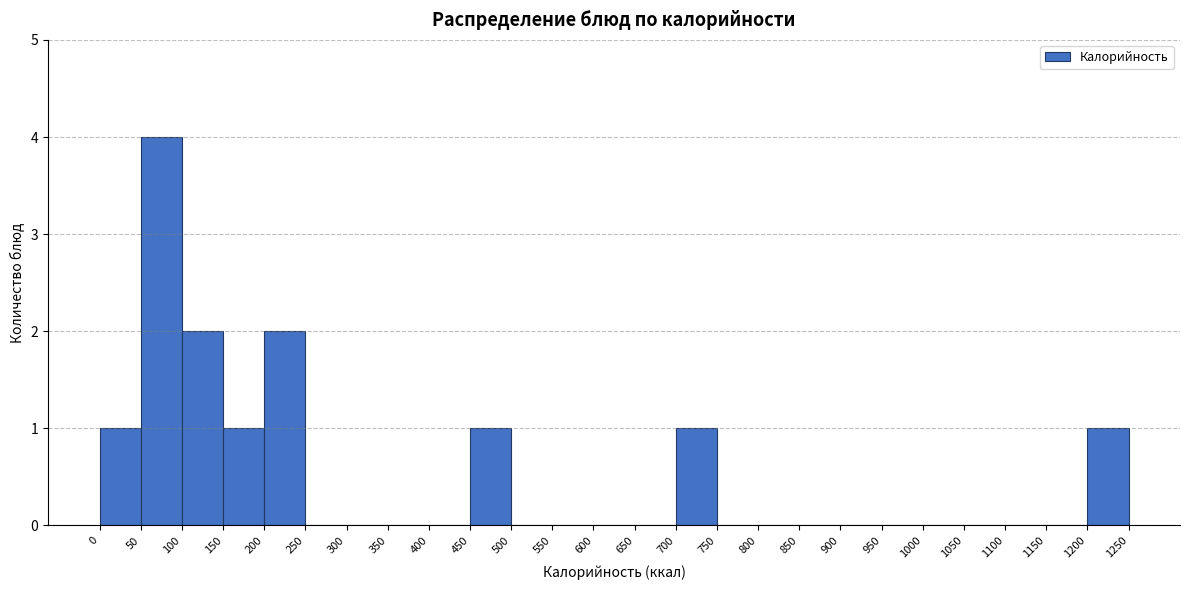

Reading left to right, list every bar in this chart as the range it spans on the x-axis followed by its height. The values are not printed on the chart, so give them approximately, as read against the axis.

0 to 50: 1
50 to 100: 4
100 to 150: 2
150 to 200: 1
200 to 250: 2
250 to 300: 0
300 to 350: 0
350 to 400: 0
400 to 450: 0
450 to 500: 1
500 to 550: 0
550 to 600: 0
600 to 650: 0
650 to 700: 0
700 to 750: 1
750 to 800: 0
800 to 850: 0
850 to 900: 0
900 to 950: 0
950 to 1000: 0
1000 to 1050: 0
1050 to 1100: 0
1100 to 1150: 0
1150 to 1200: 0
1200 to 1250: 1